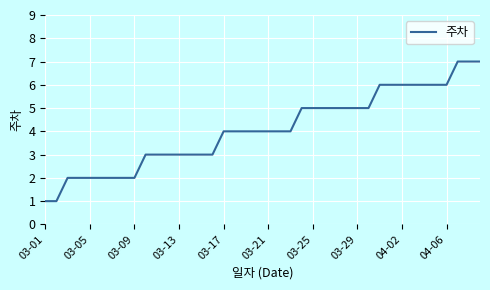

Is this an area chart (filled region under the line)?

No